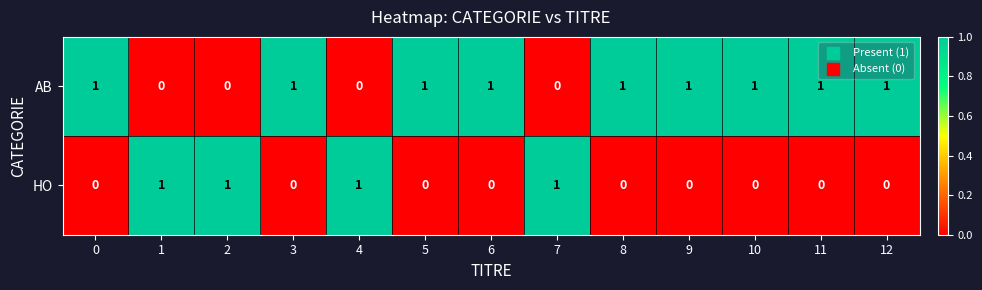

Reading right to left, extract all data points from this chart.

AB: 1	1	1	1	1	0	1	1	0	1	0	0	1
HO: 0	0	0	0	0	1	0	0	1	0	1	1	0